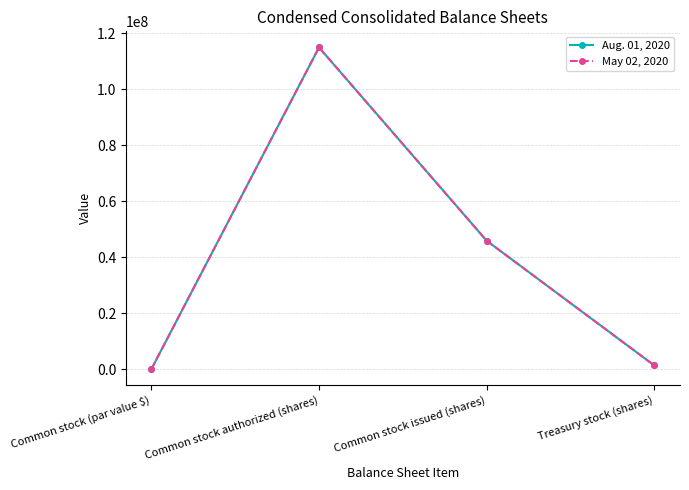

The value of Aug. 01, 2020 at Common stock issued (shares) is 45913210. True or false?

True